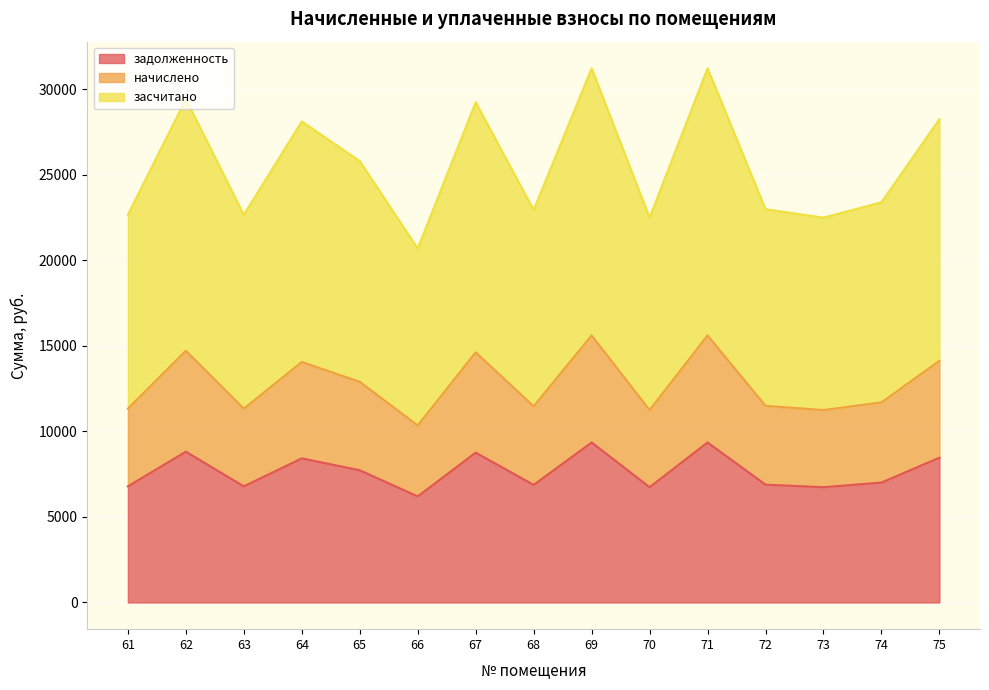

What is the minimum value for задолженность?

6200.8